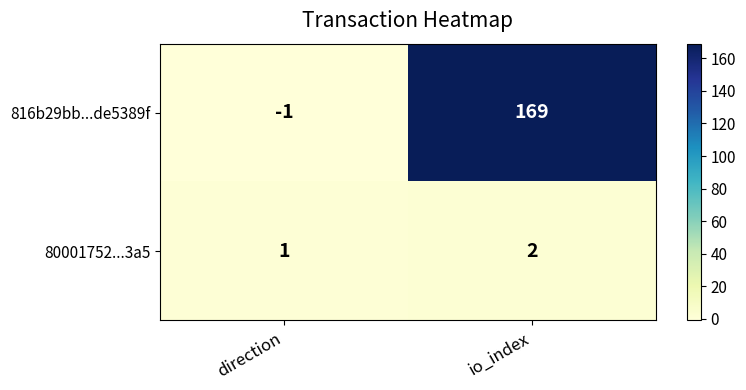

Where is 80001752...3a5 nearest to the value 1?

direction